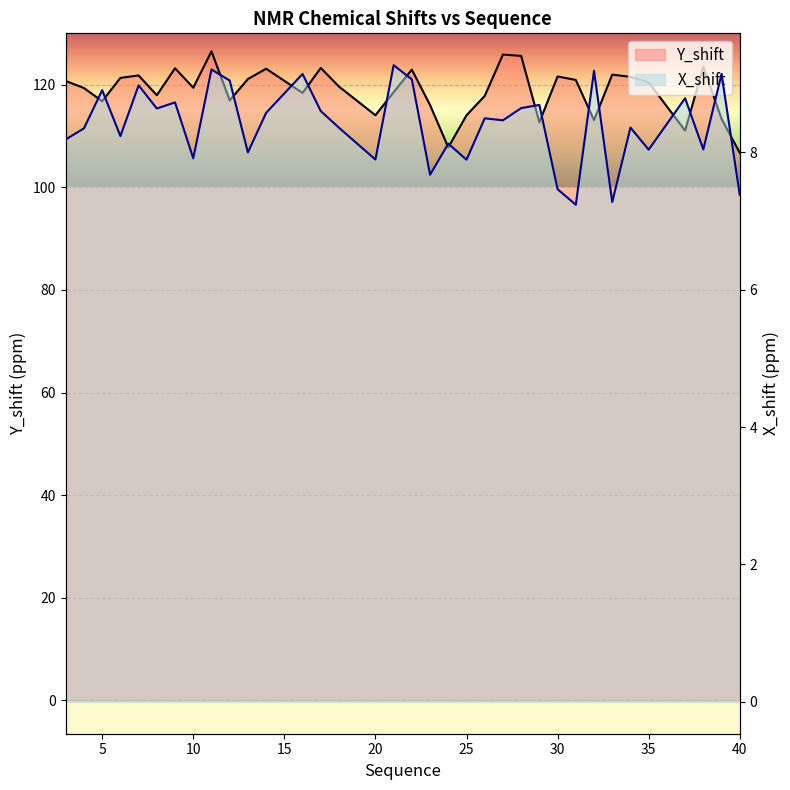

At 5, list the series in order from smallest to largest.

X_shift, Y_shift